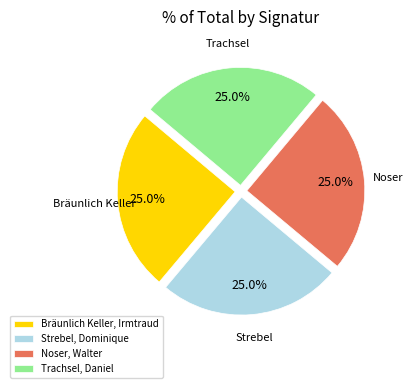

How many segments does this pie chart have?

4